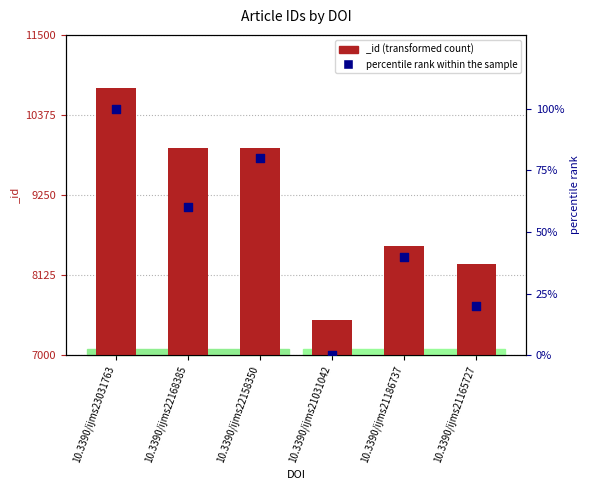

What is the ratio of the value at 10.3390/ijms23031763 to the value at 10.3390/ijms21165727?

5.0